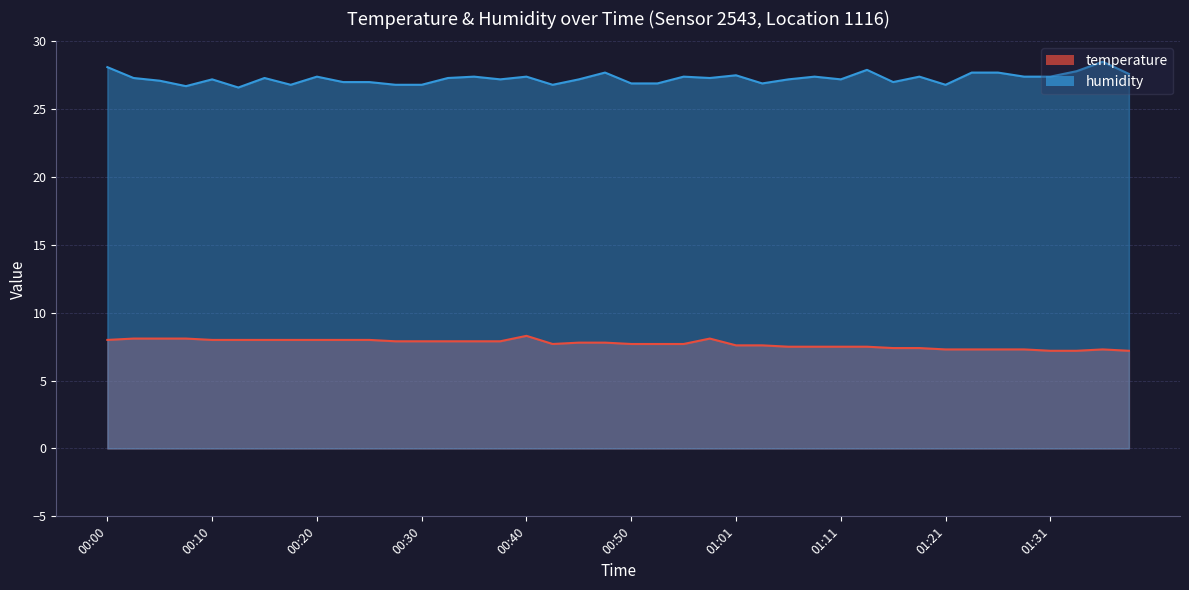

Rank the series at 01:01 from highest to lowest value.

humidity, temperature